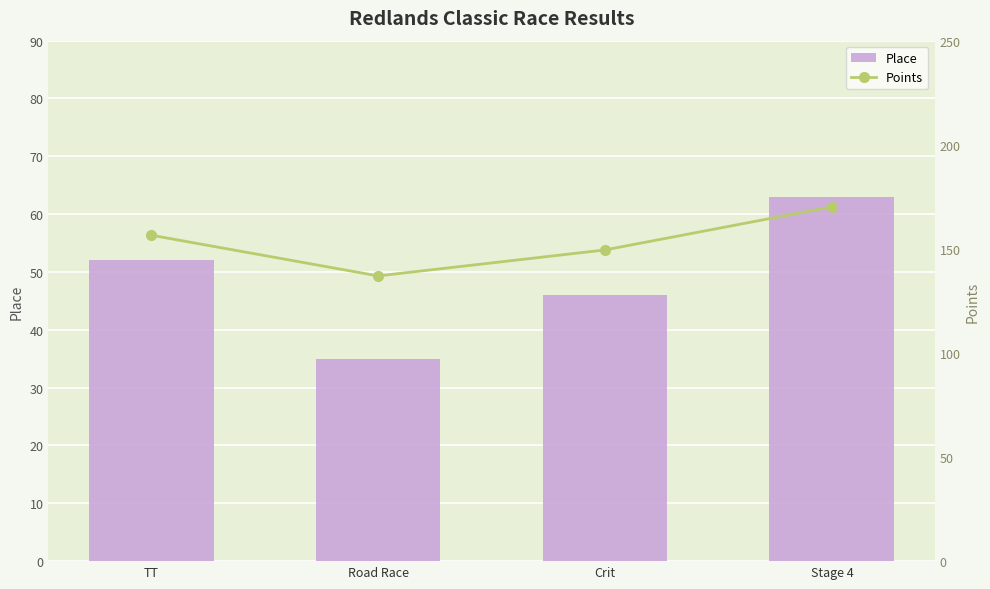

Rank the series at Crit from highest to lowest value.

Points, Place